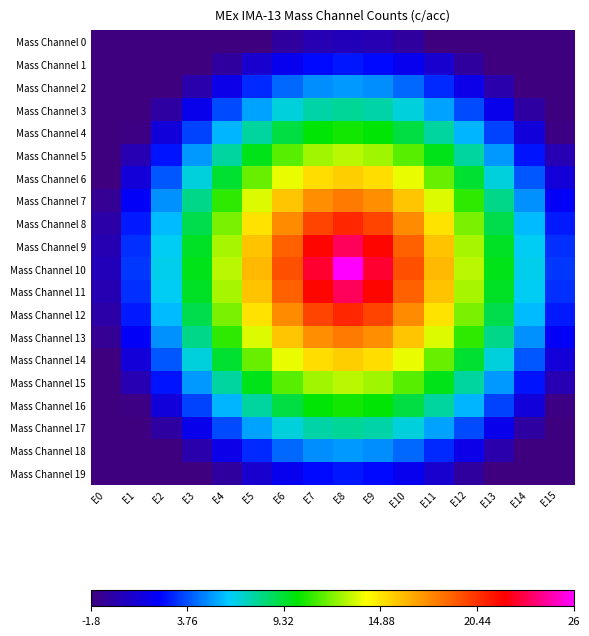

Which series has the largest range (max minus min)?

Mass Channel 10